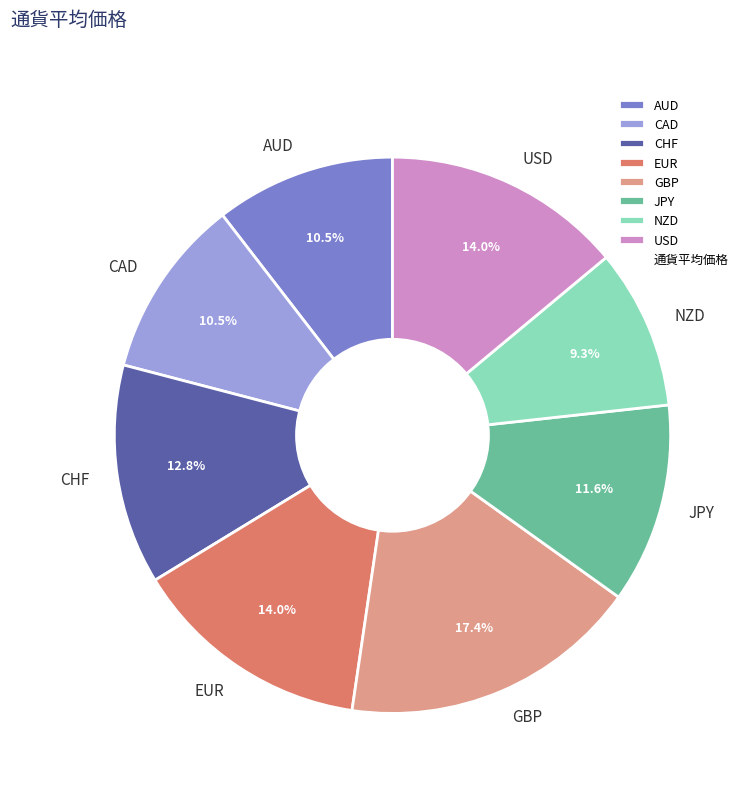

To the nearest percent, what is the average slice percentage?

12%